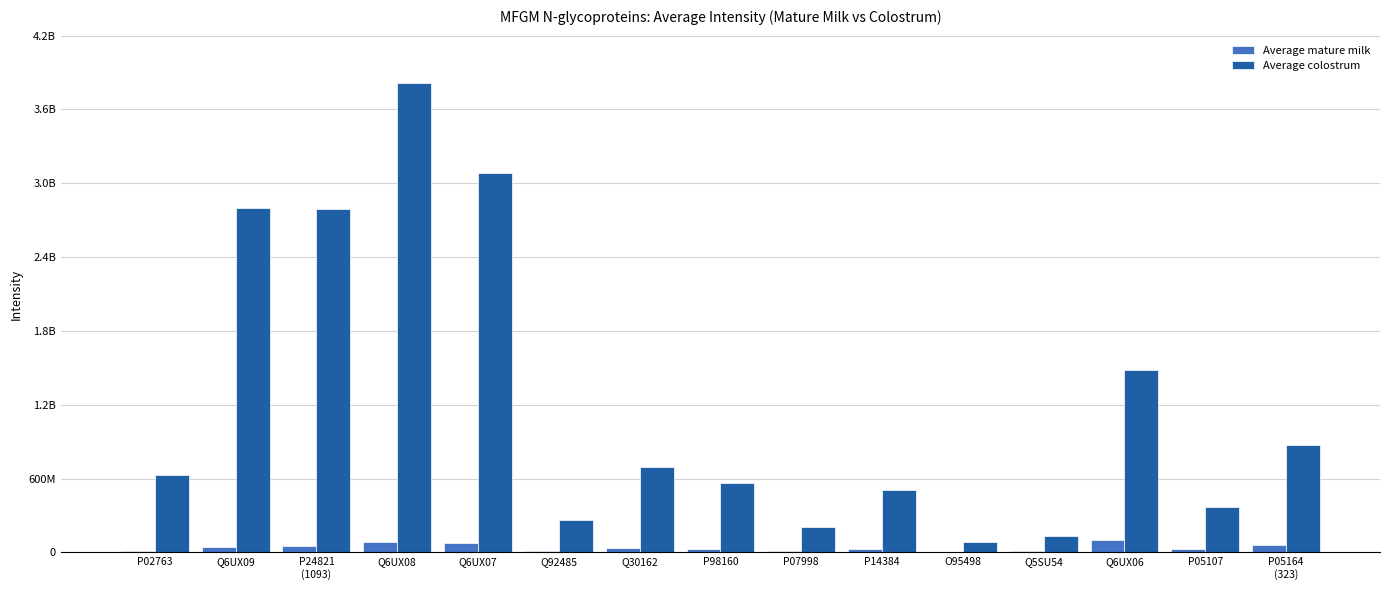

What is the label of the 12th bar from the left?

Q5SU54